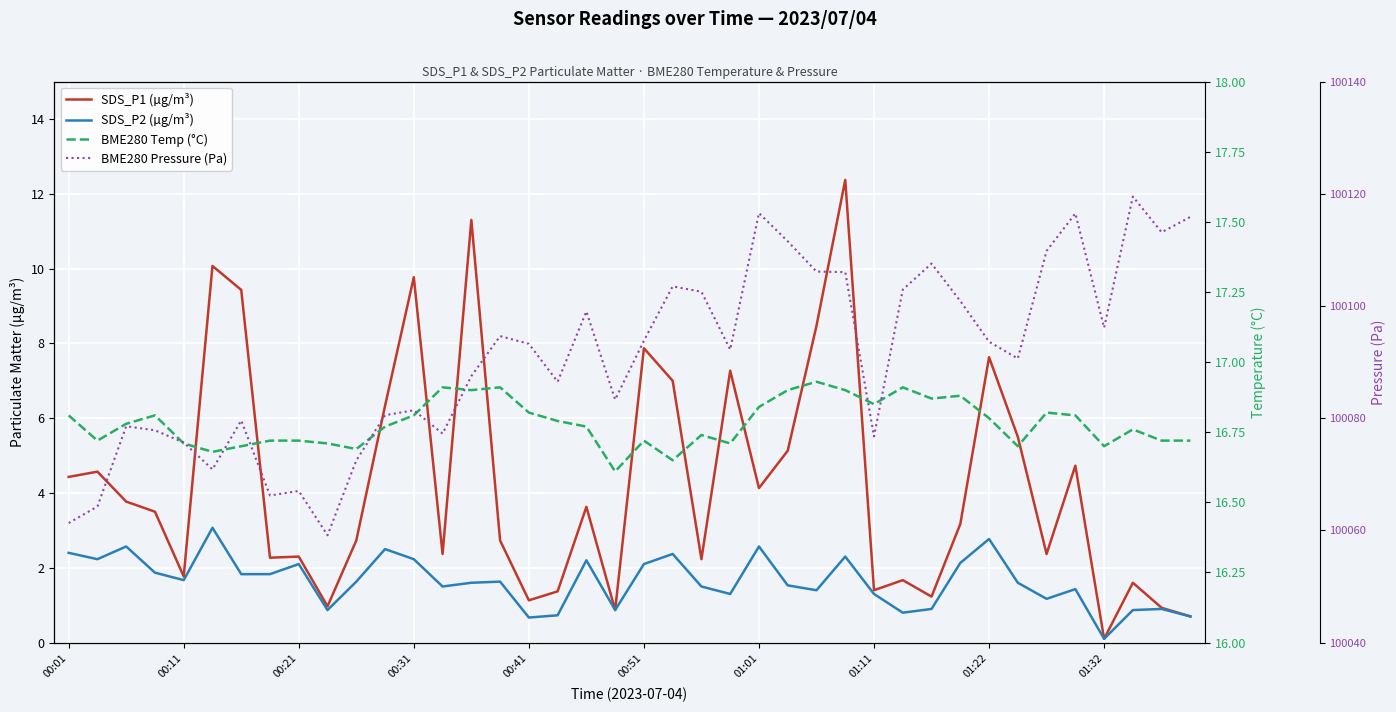

How many lines are shown in the chart?

4